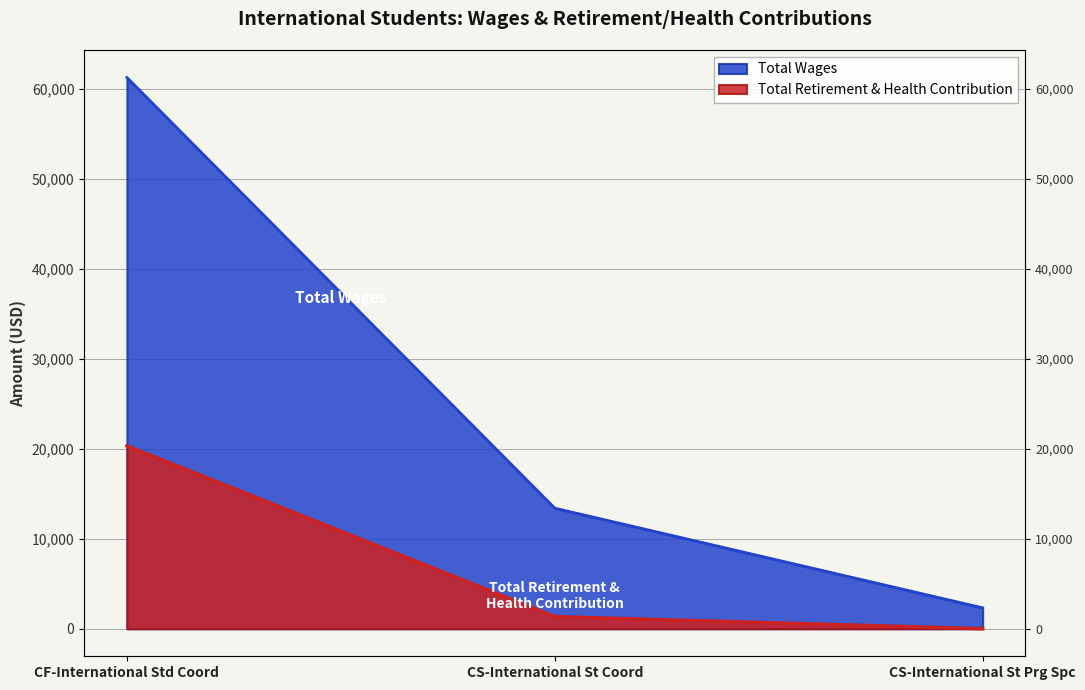

Does the chart display data point markers on the line(s)?

No